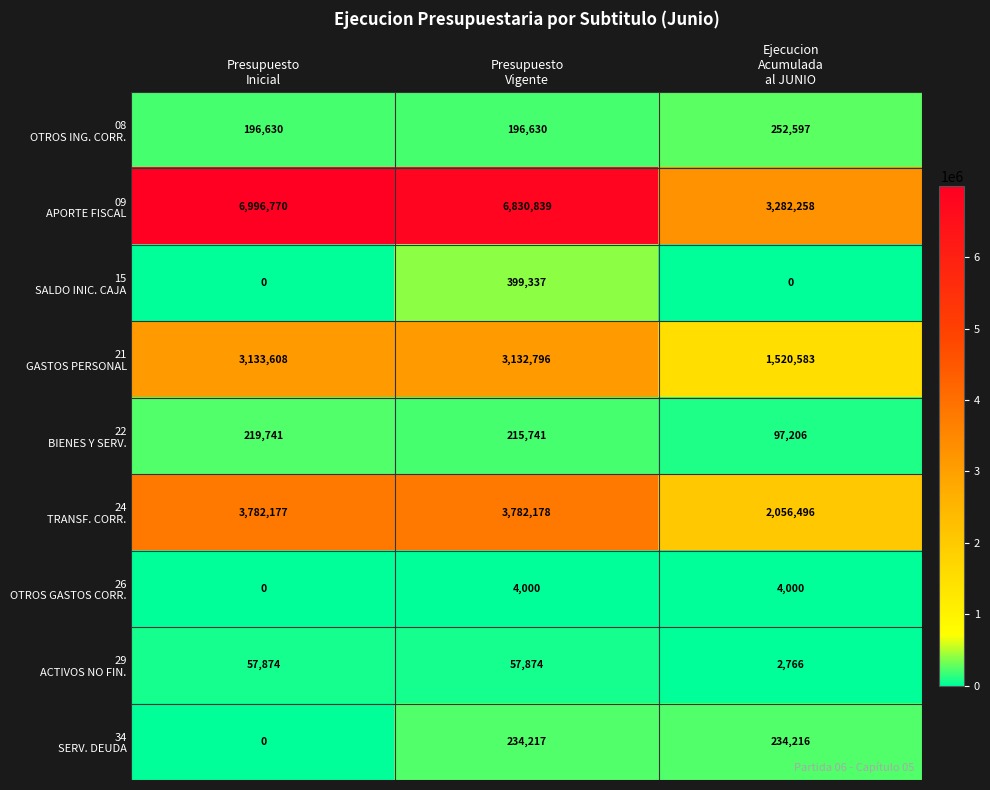

At how many categories does at least one series exceed 96289?

3